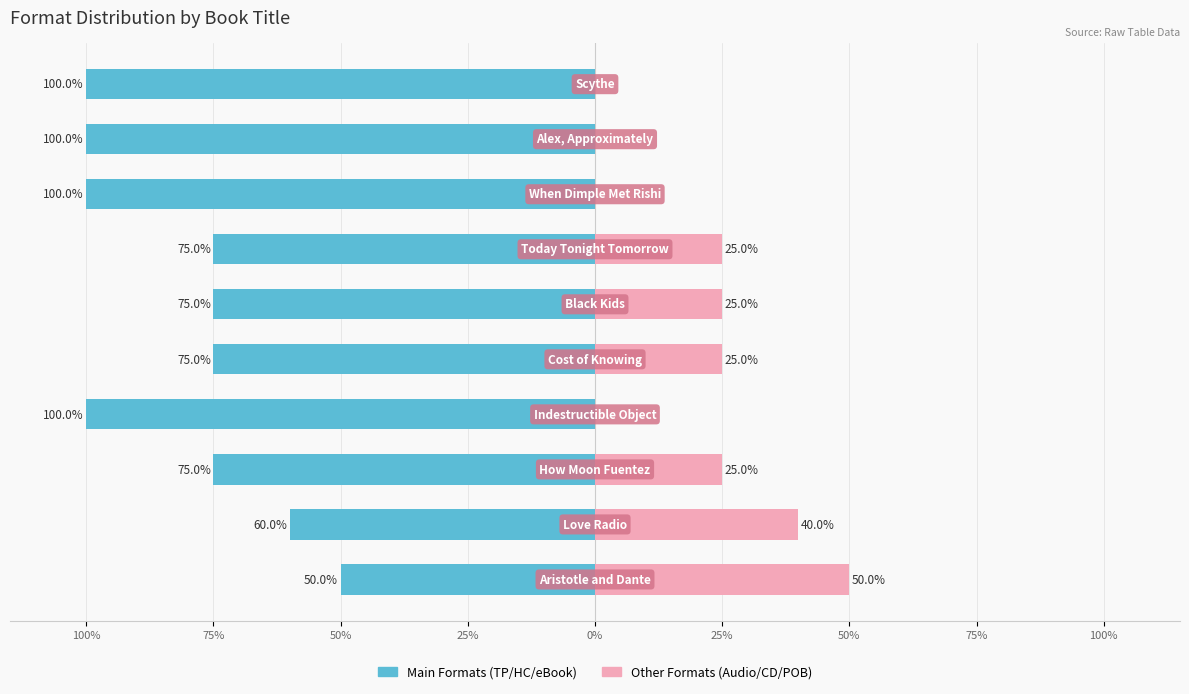

Reading left to right, extract all data points from this chart.

Main Formats (TP/HC/eBook): -50	-60	-75	-100	-75	-75	-75	-100	-100	-100
Other Formats (Audio/CD/POB): 50	40	25	0	25	25	25	0	0	0